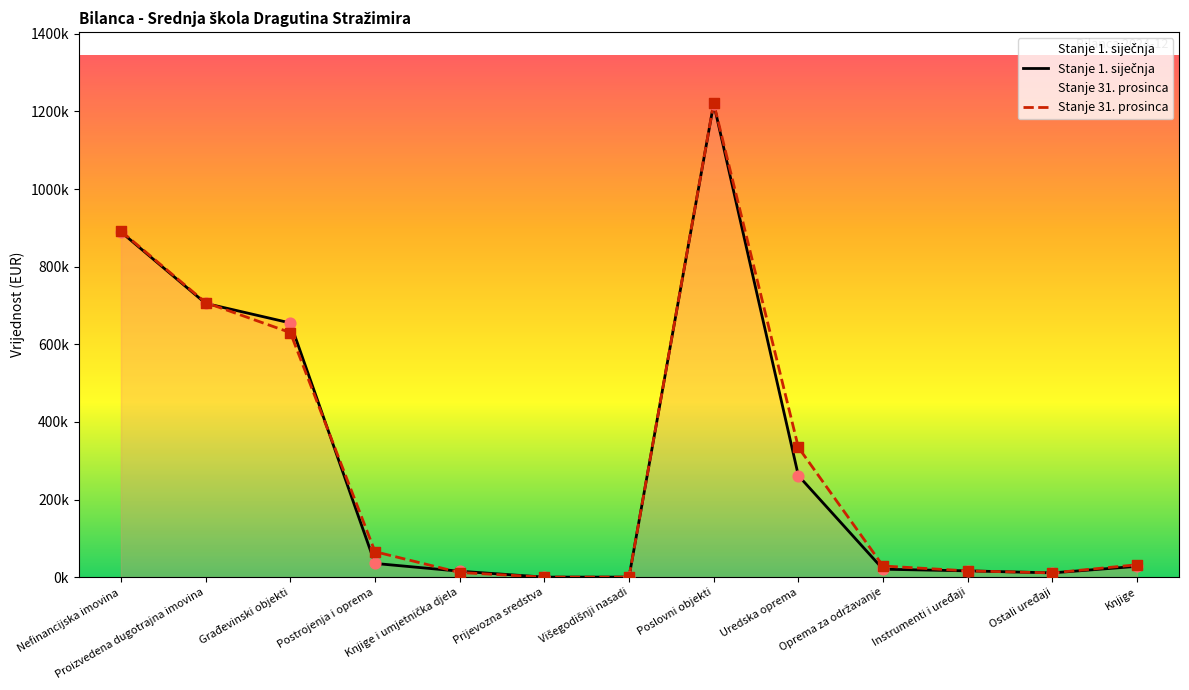

What is the total value across all series at Uredska oprema?

595996.0